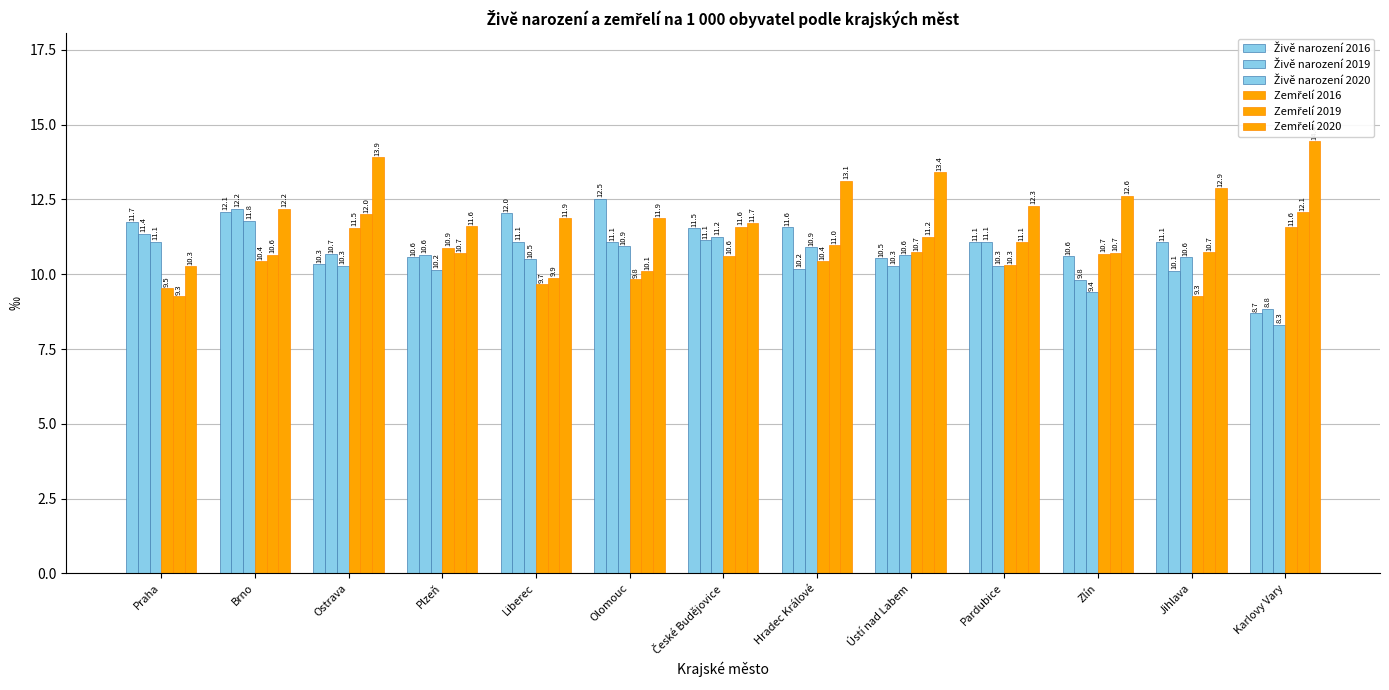

At which category is the sum across all series the highest?

Brno